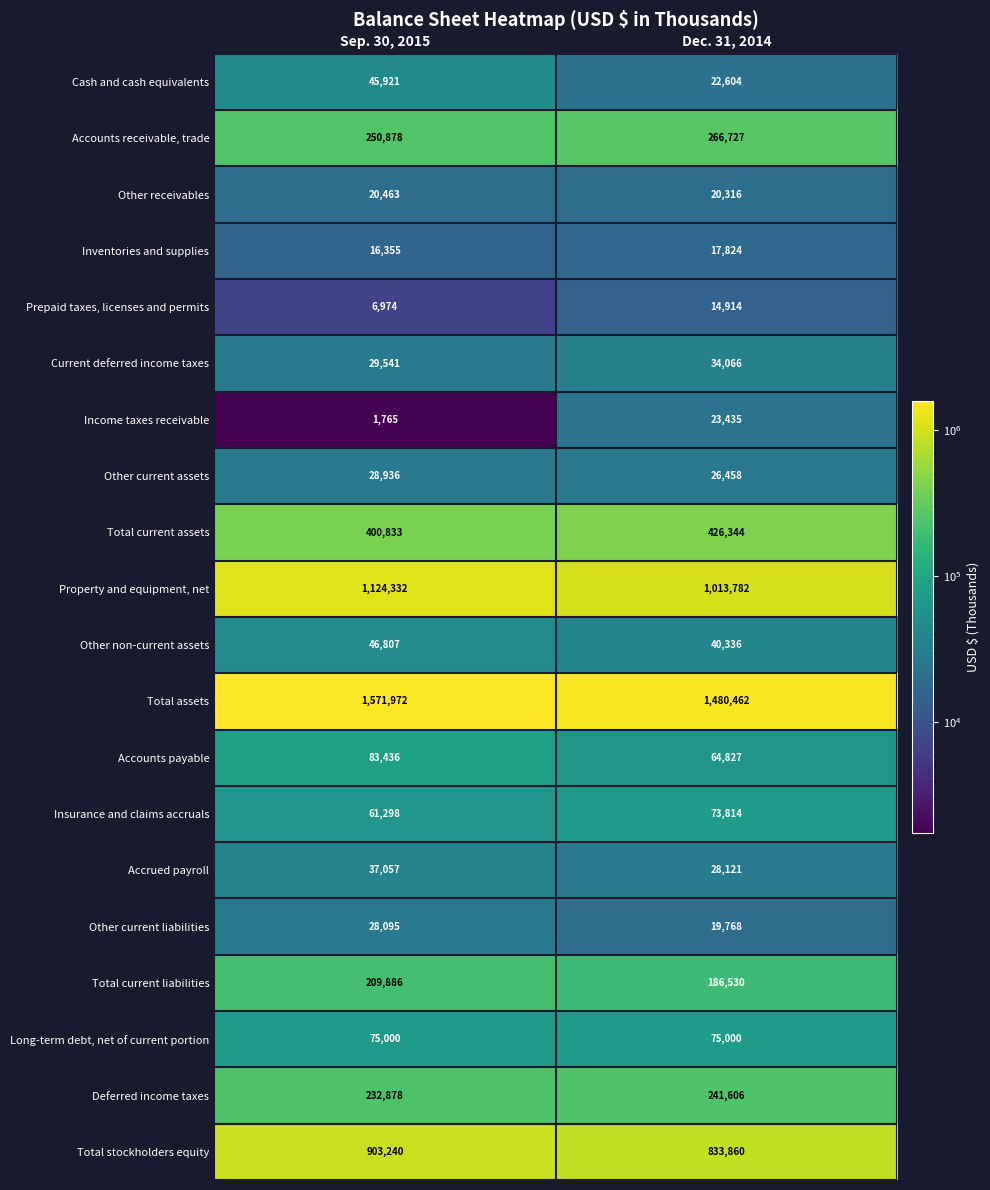

What is the greatest value displayed?

1571972